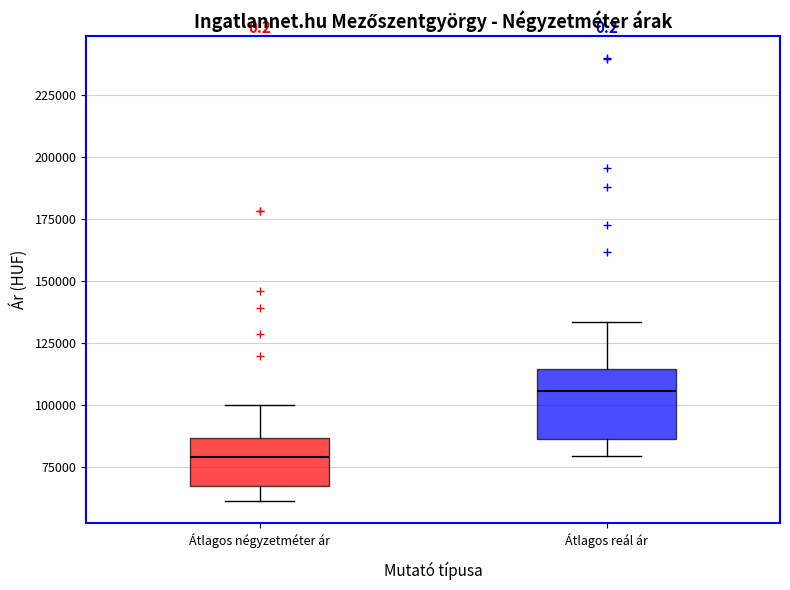

Comparing the boxes themselves (not the whiskers), which one is the tallest?

Átlagos reál ár